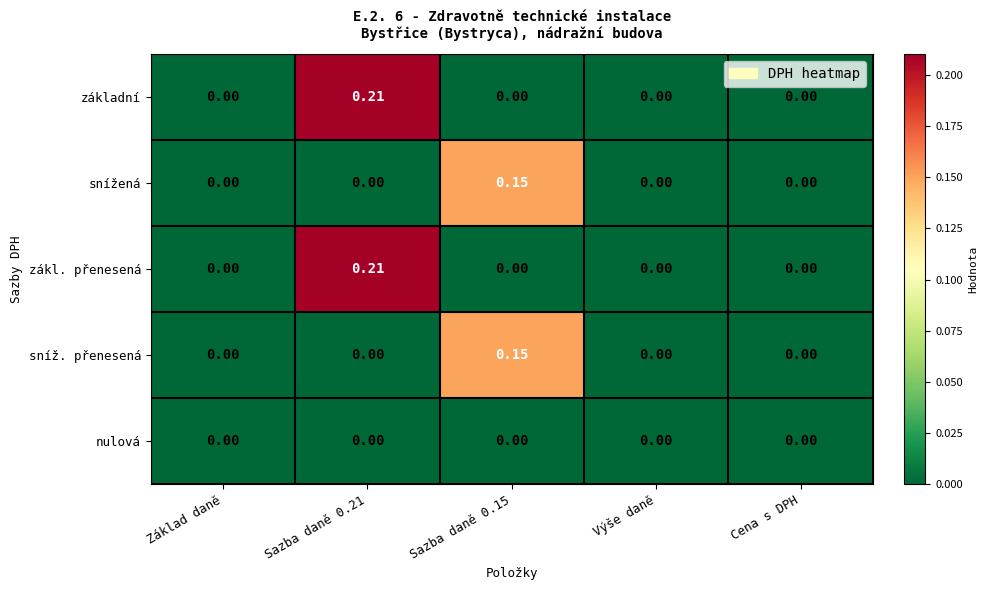

Is the value of snížená at Sazba daně 0.15 greater than the value of zákl. přenesená at Základ daně?

Yes